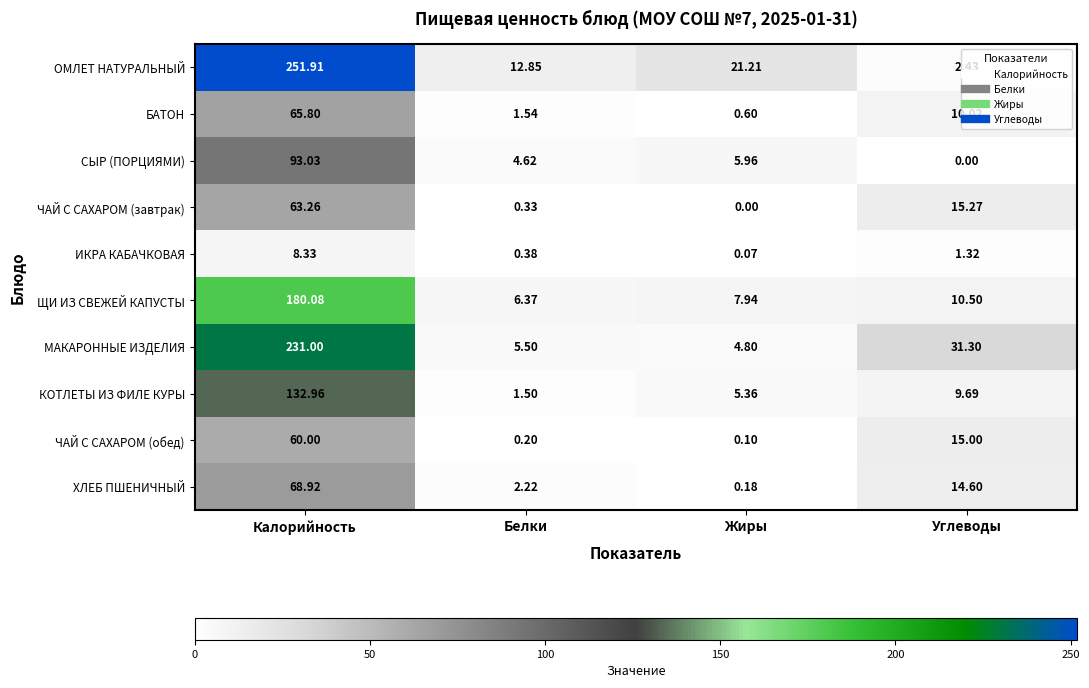

At which label does ИКРА КАБАЧКОВАЯ first exceed 1?

Калорийность